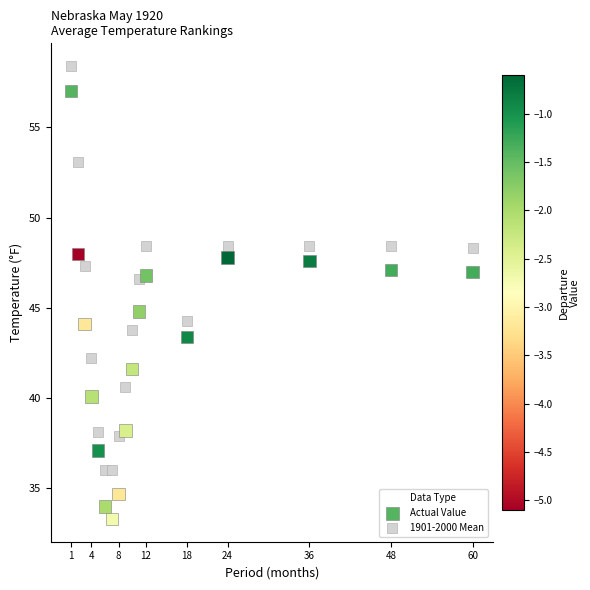

Which series contains the lowest Y value?

Actual Value